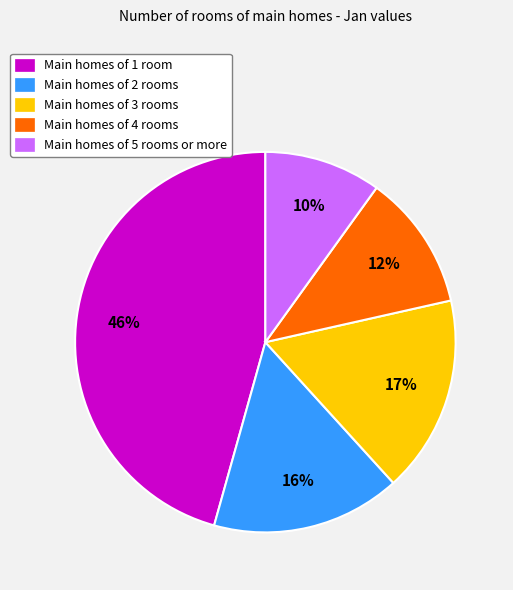

Is the sum of Main homes of 4 rooms and Main homes of 1 room greater than half?

Yes